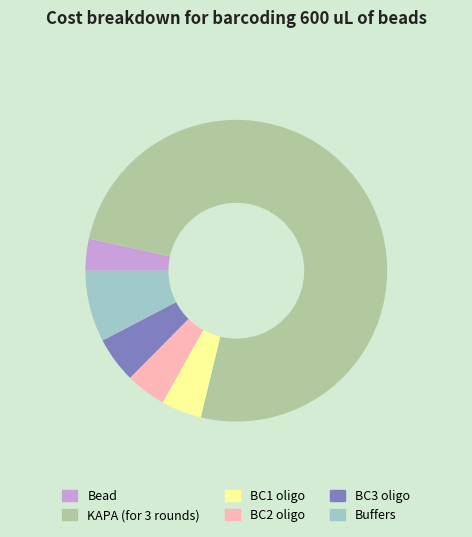

How many slices are in this pie chart?

6